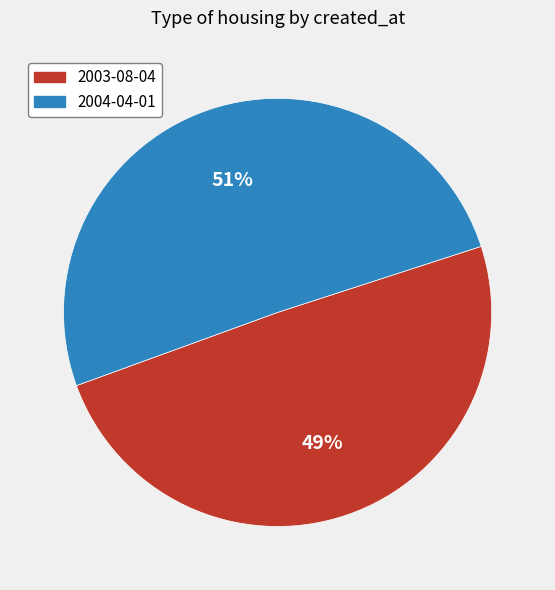

What percentage is the 2003-08-04 slice, to the nearest percent?

49%